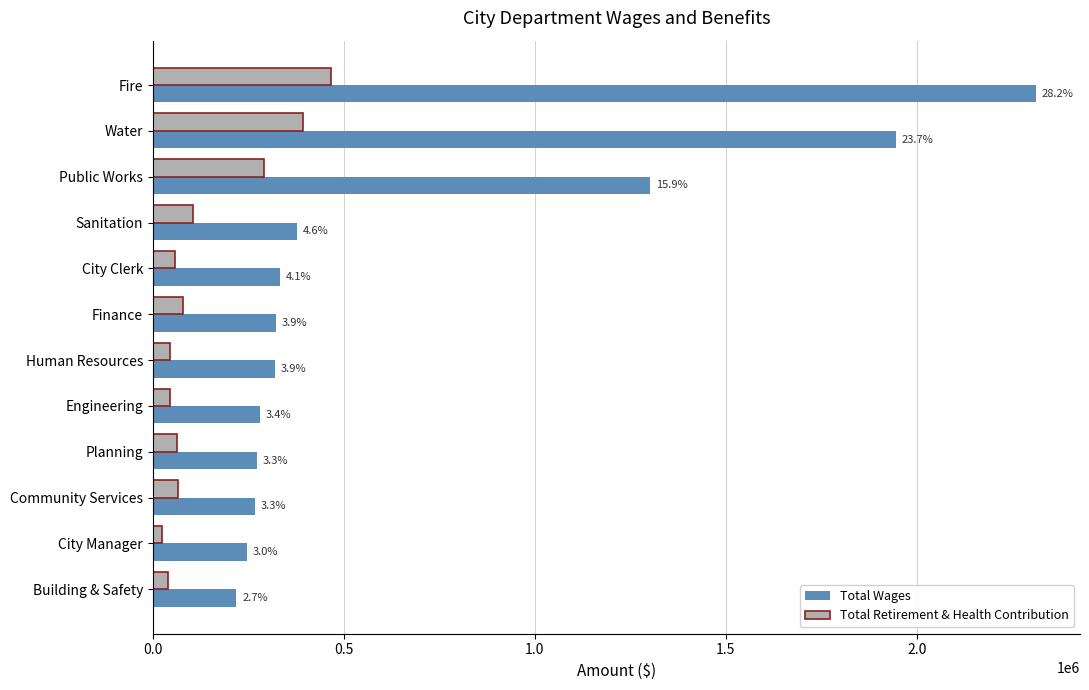

What is the difference between the maximum and second lowest values in the Total Retirement & Health Contribution series?

428107